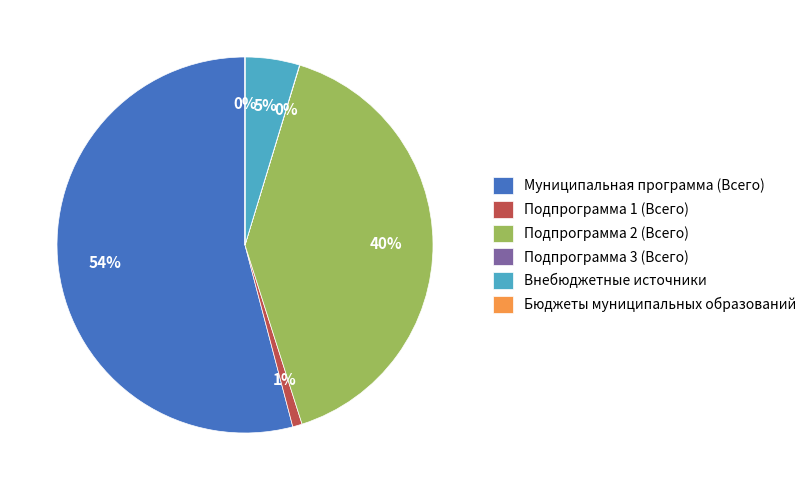

To the nearest percent, what is the difference between the largest and smallest slice percentages?

54%